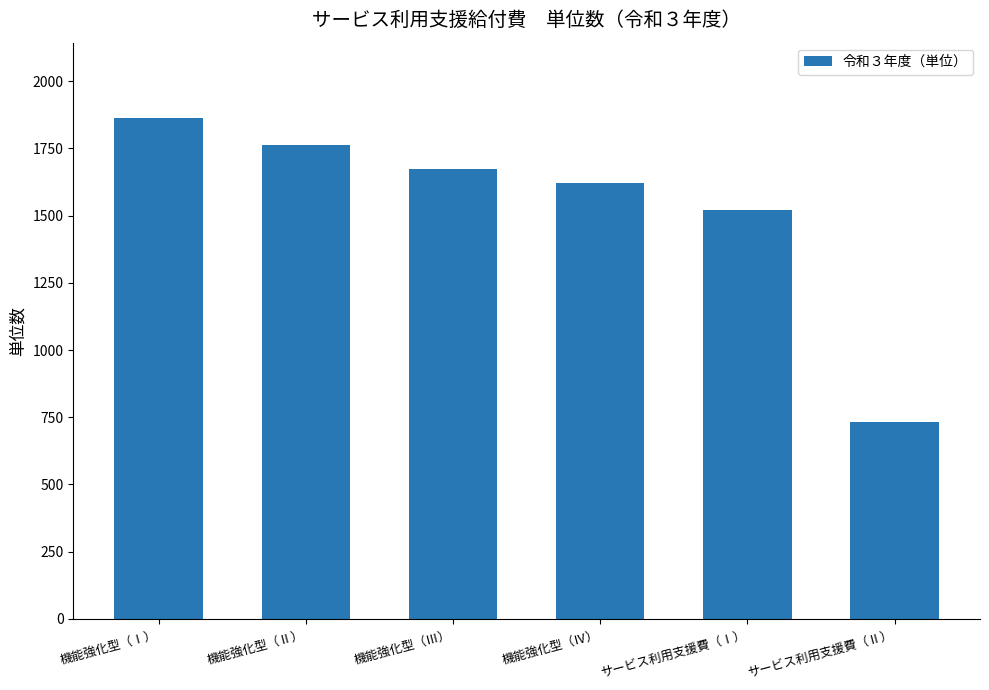

What position from the left is 機能強化型（Ⅲ）?

3